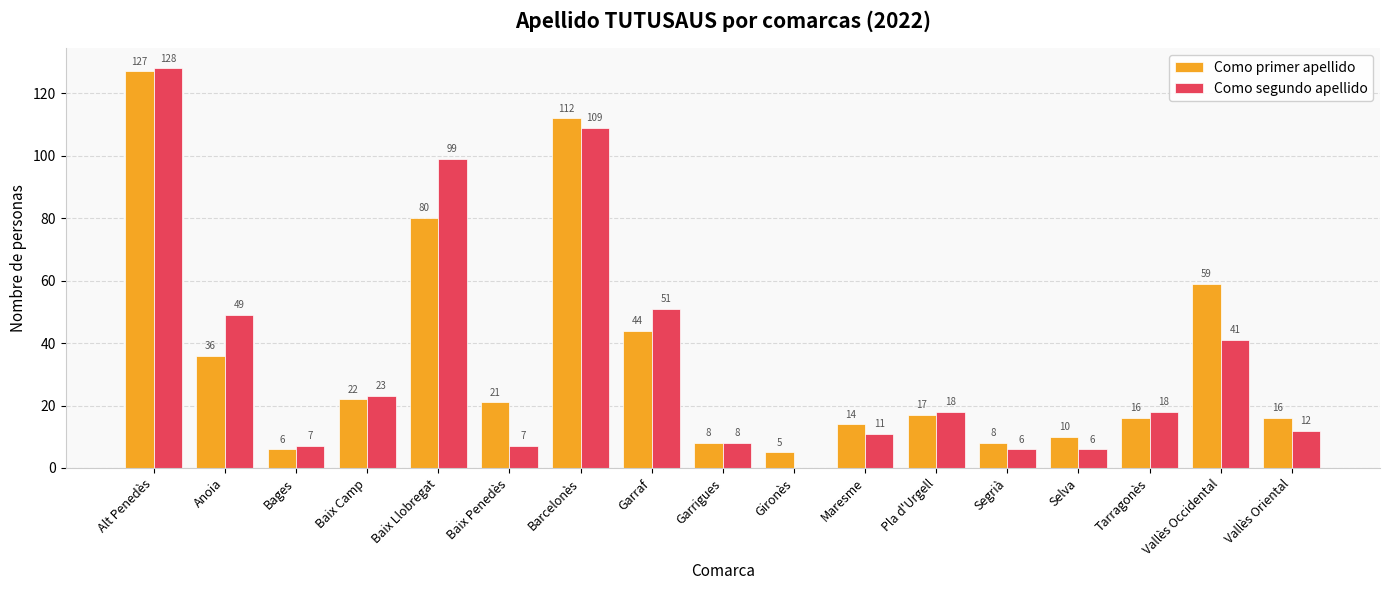

At which category is the sum across all series the highest?

Alt Penedès